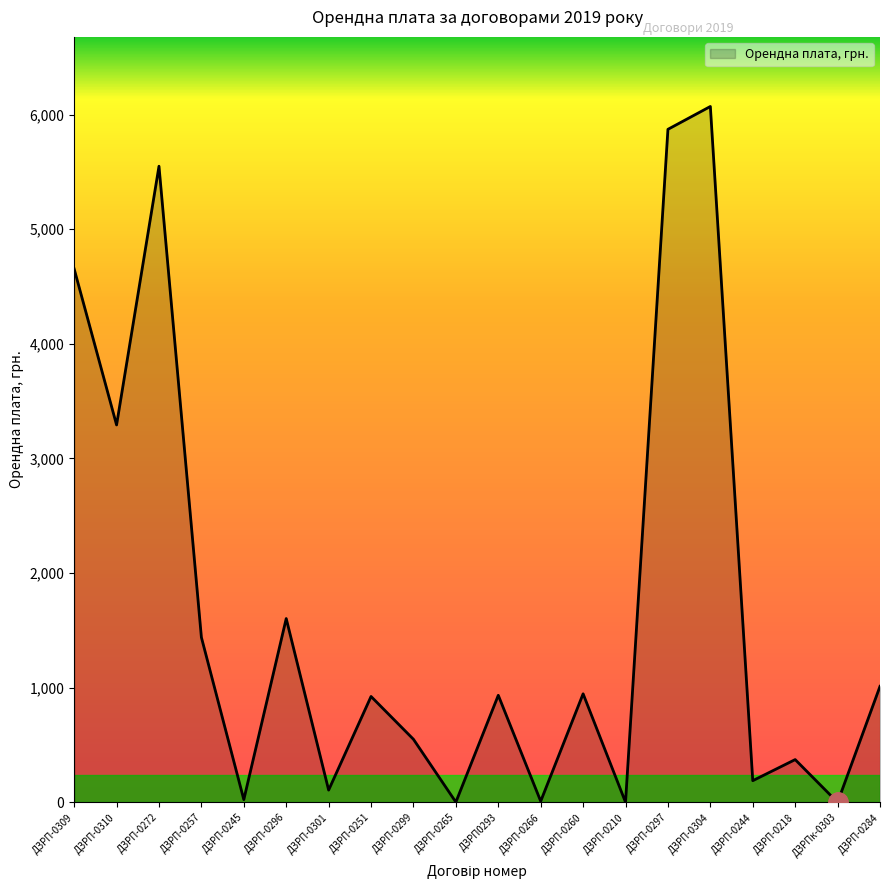

Where is the data nearest to the value 3035?

ДЗРП-0310